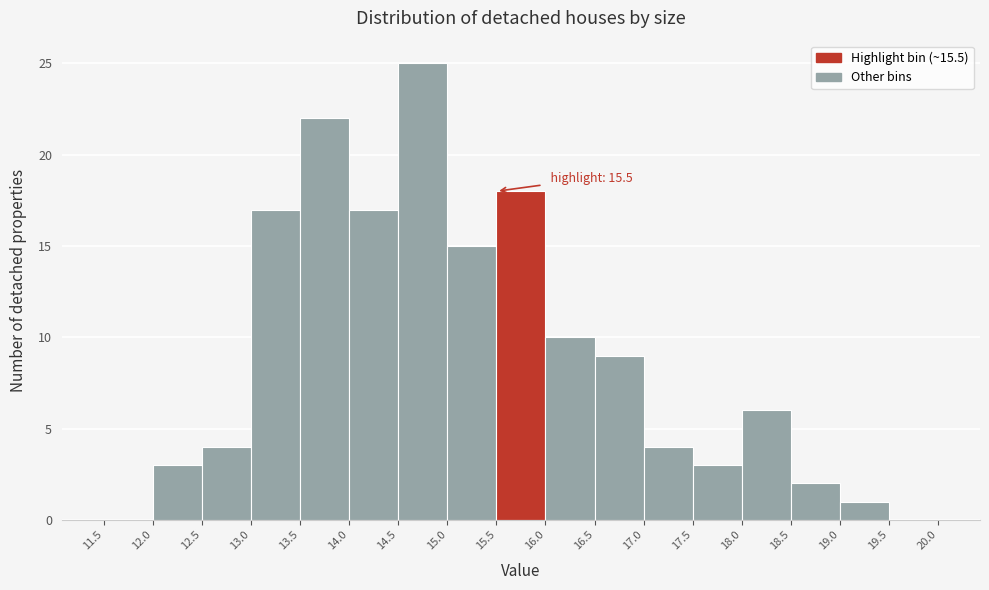

Which range on the x-axis has the tallest bar?

14.5 to 15.0